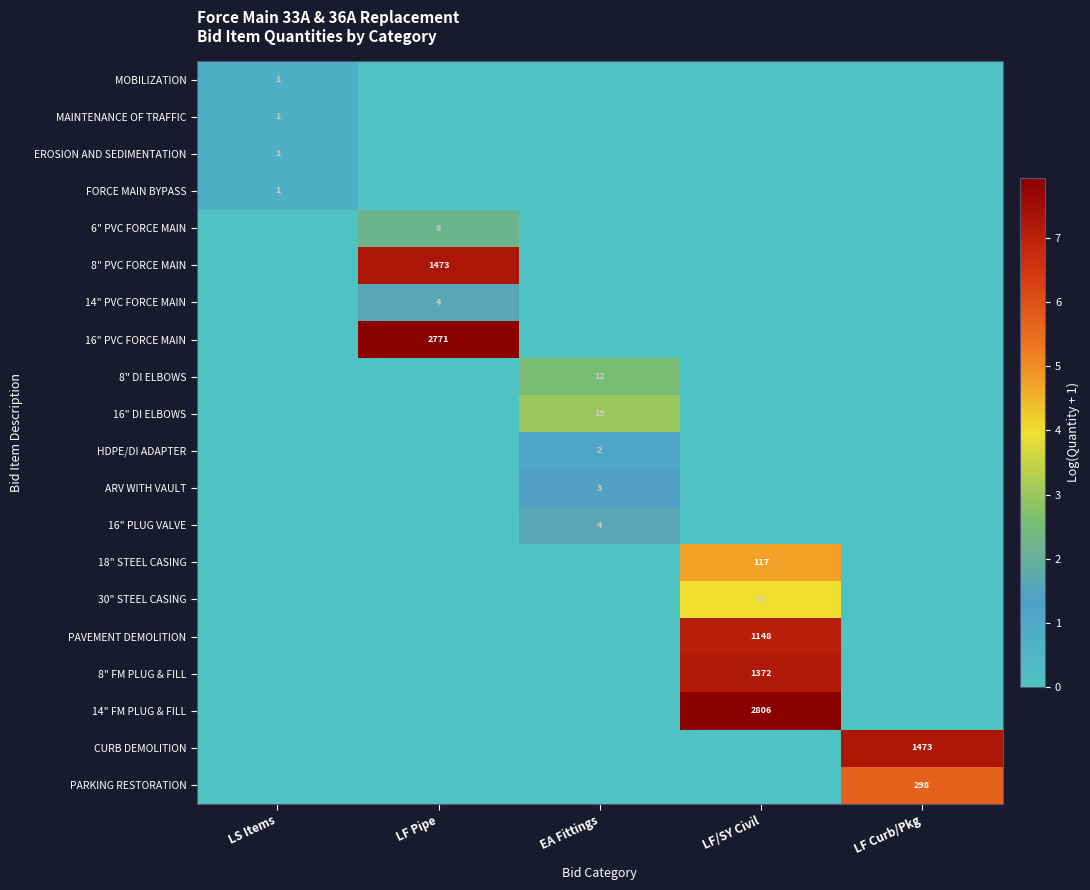

The value of 8" DI ELBOWS at EA Fittings is 21. True or false?

False